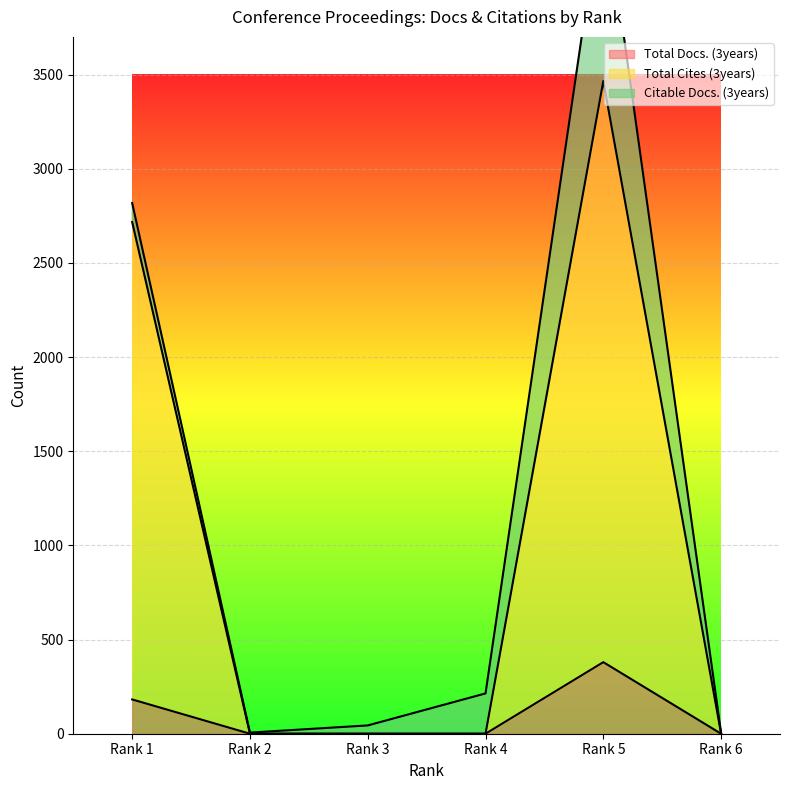

Which label corresponds to the largest value in the chart?

Rank 5